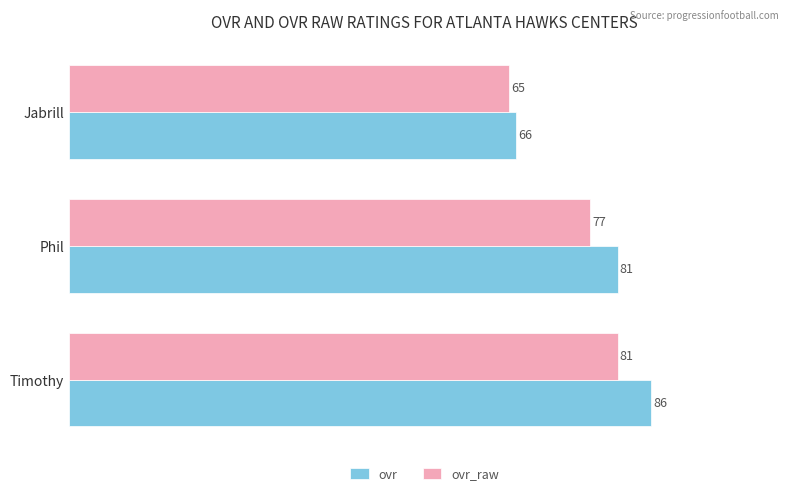

What is the approximate value of ovr at Jabrill?

66